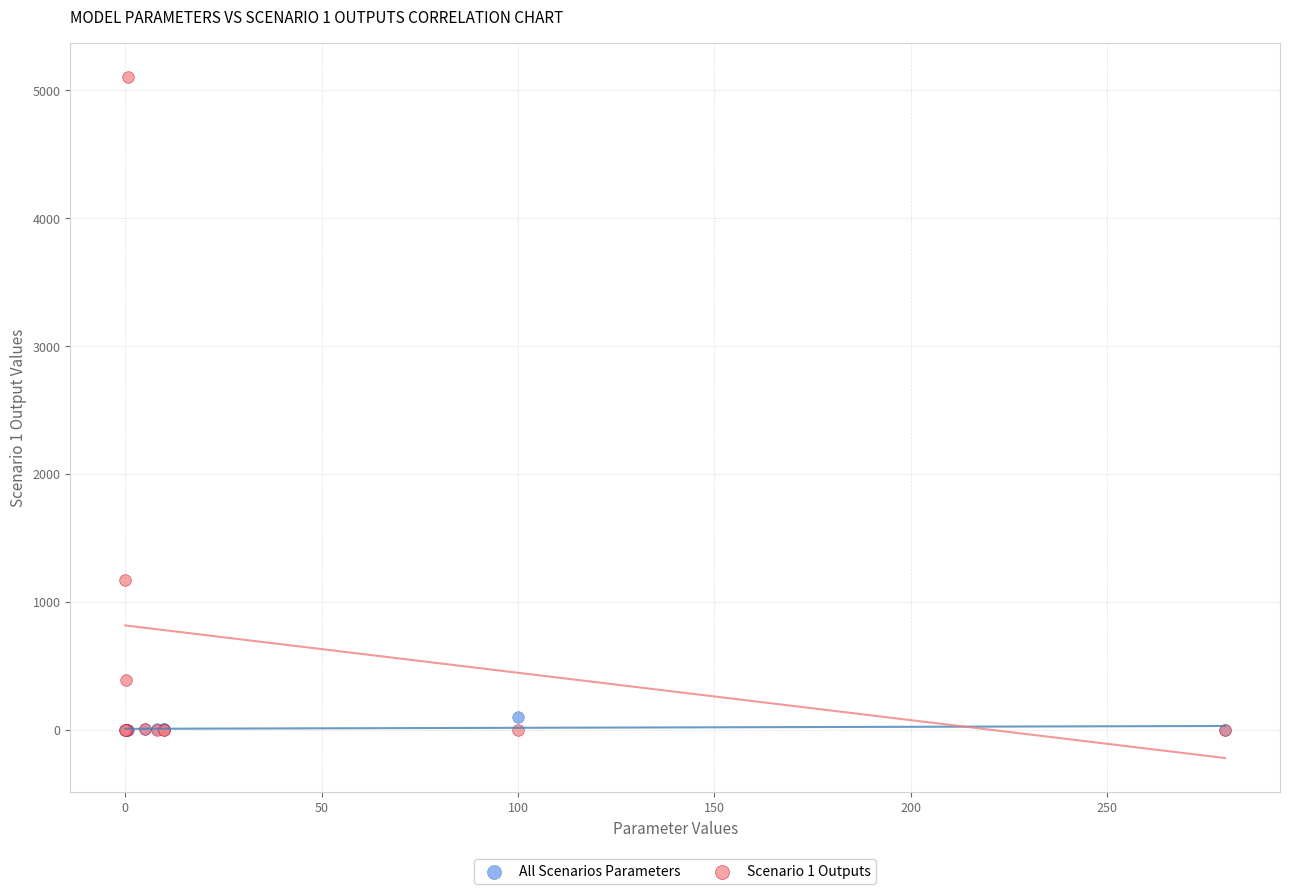

Across all series, what Y value is closest to 2549?

1167.9